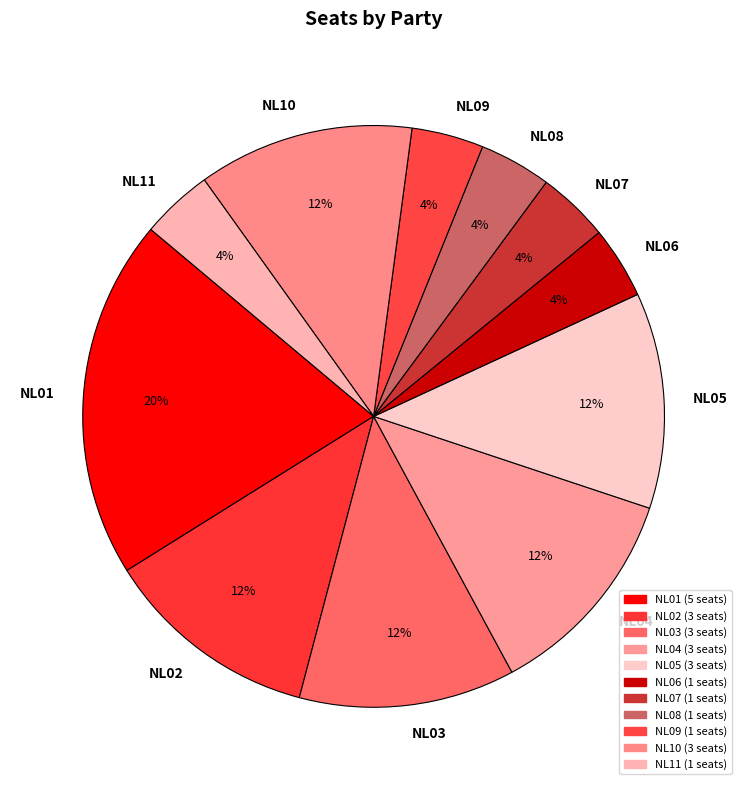

What percentage is the NL02 slice, to the nearest percent?

12%